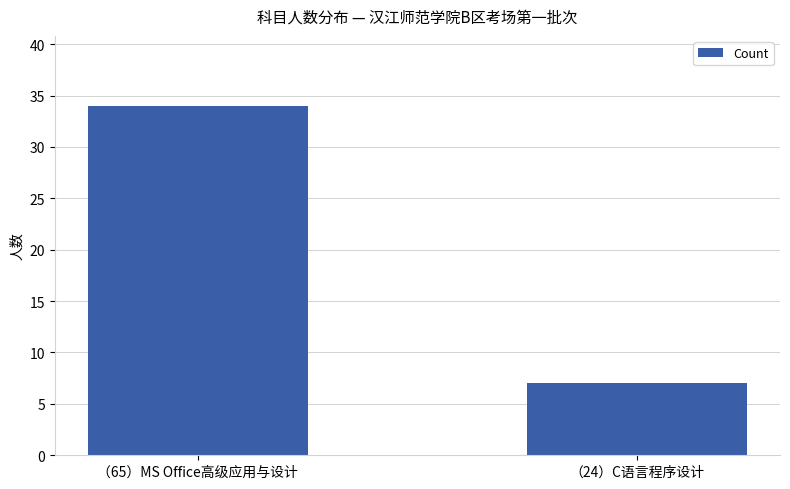

What is the difference between the values at （65）MS Office高级应用与设计 and （24）C语言程序设计?

27